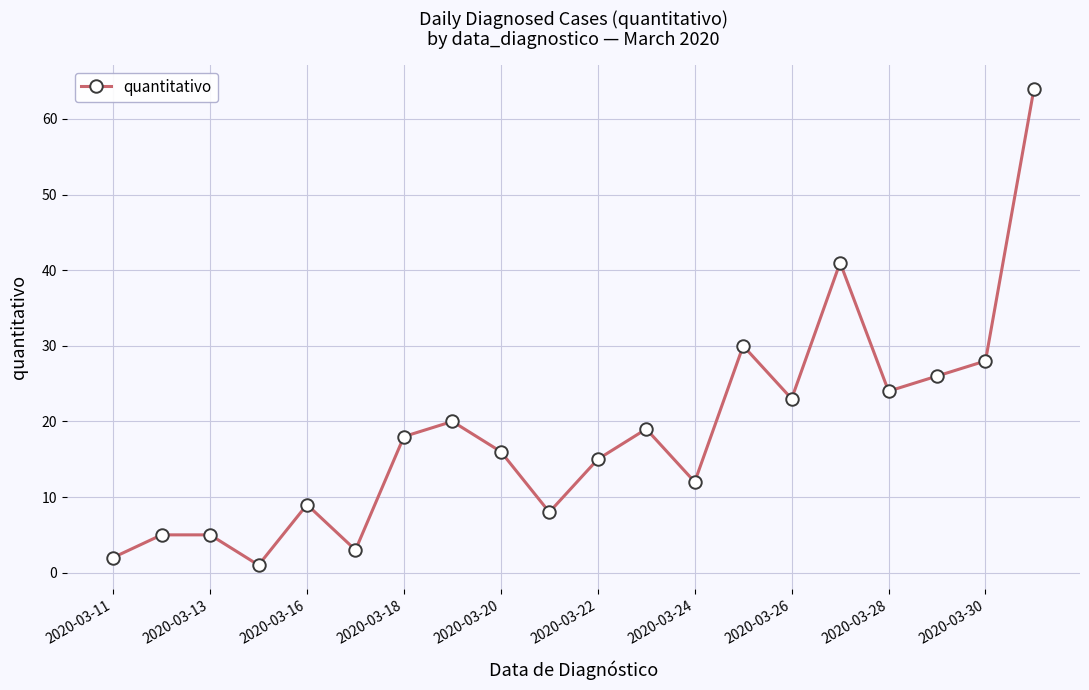

How many interior local valleys (lower than both neighbors) does the data have?

6